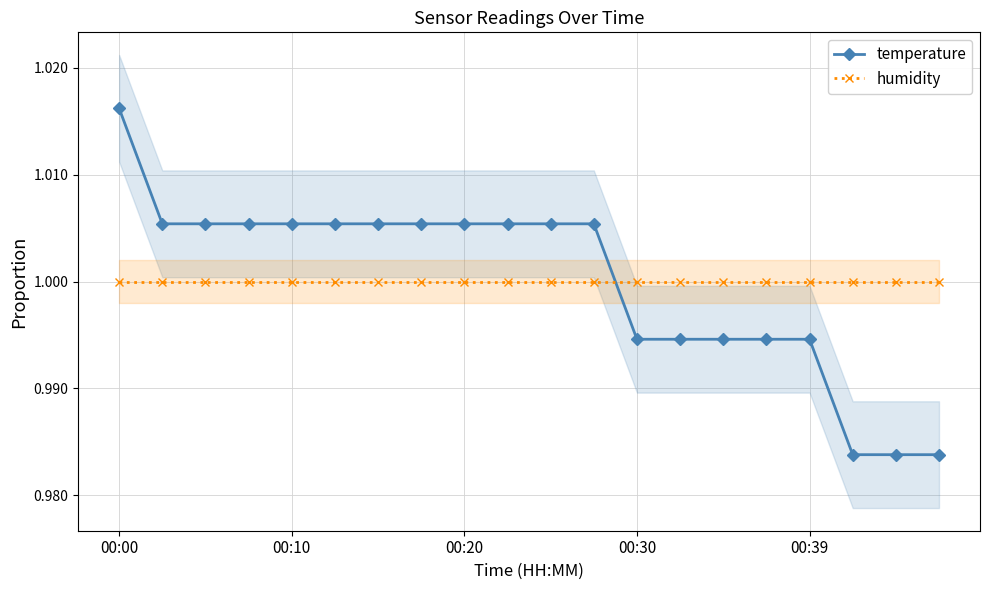

At which category is the sum across all series the highest?

00:00